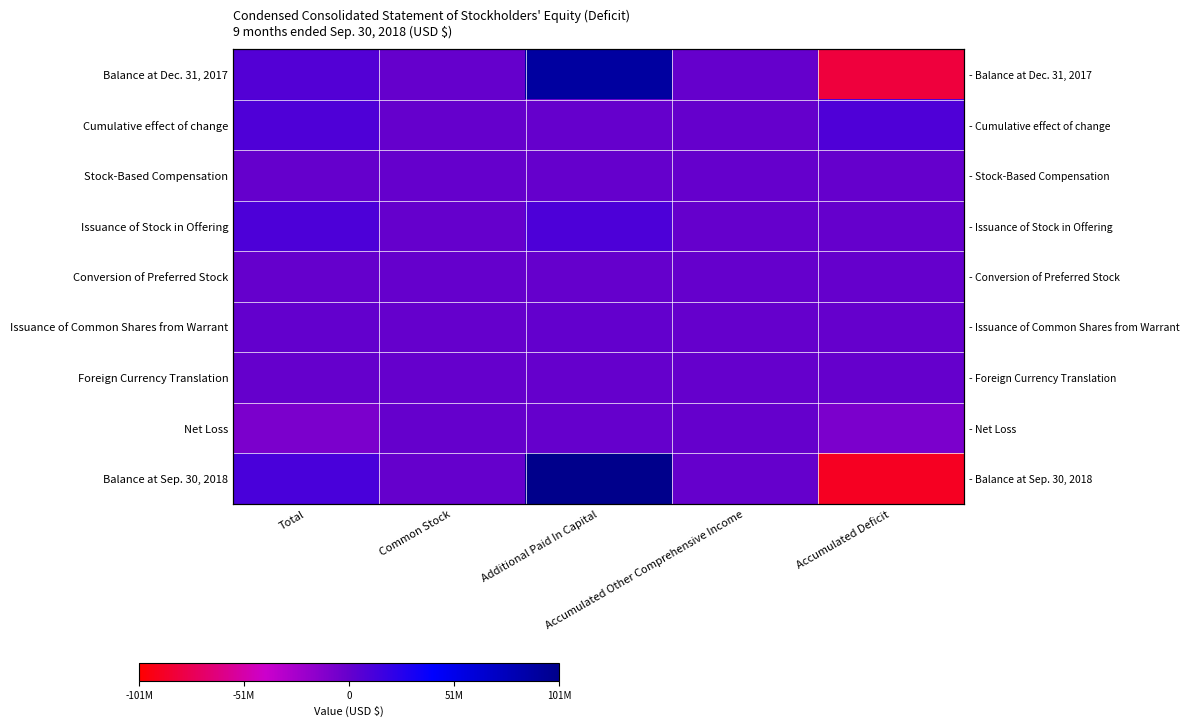

What is the total value across all series at Common Stock?

4.5